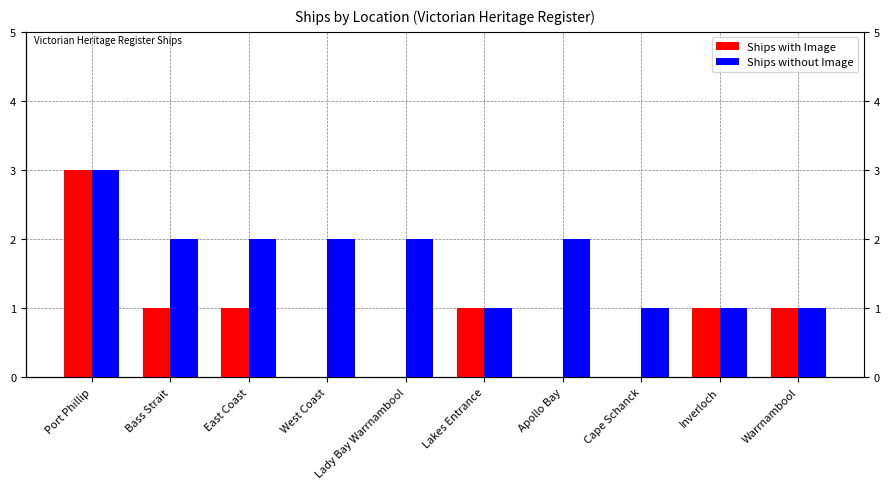

Between Port Phillip and Cape Schanck, which series saw the biggest shift?

Ships with Image